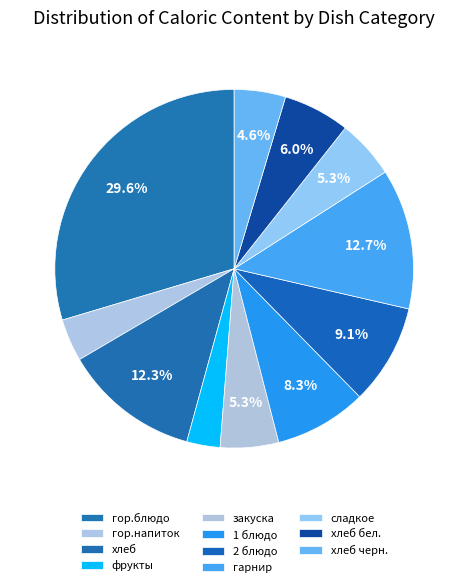

How many slices are in this pie chart?

11